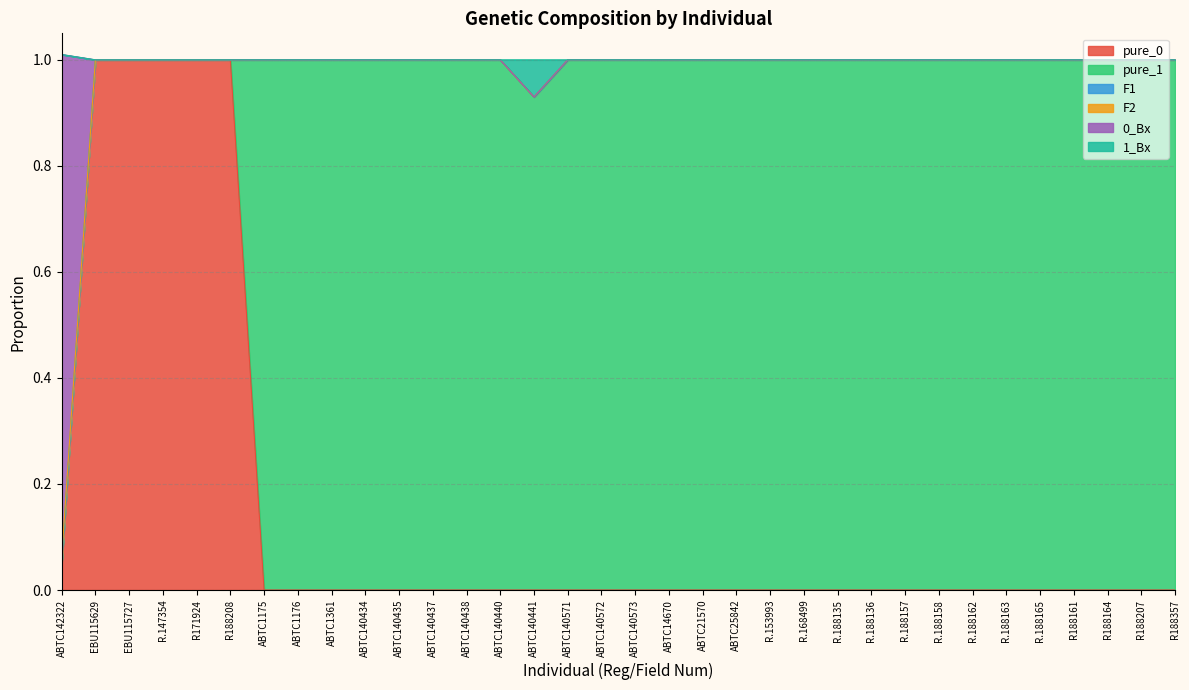

What is the maximum value for pure_0?

1.0